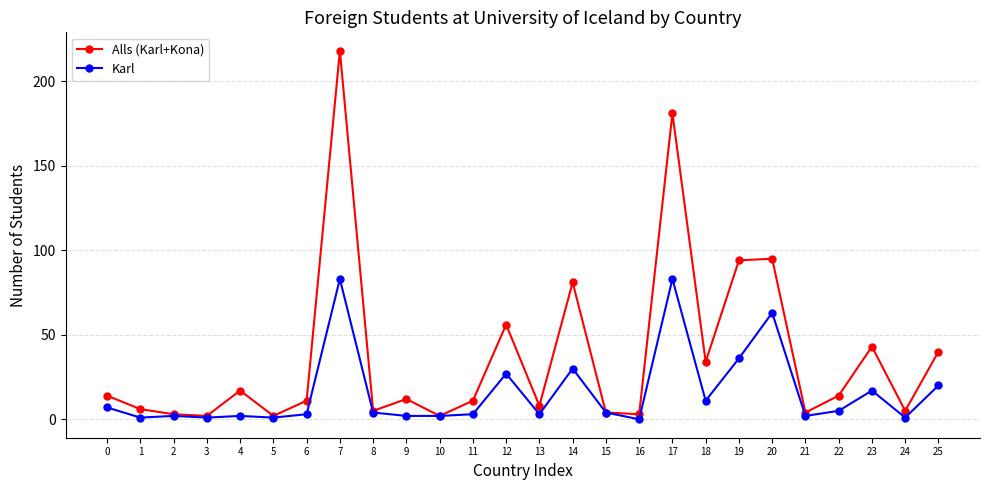

True or false: Alls (Karl+Kona) has a value of 132 at 19.

False